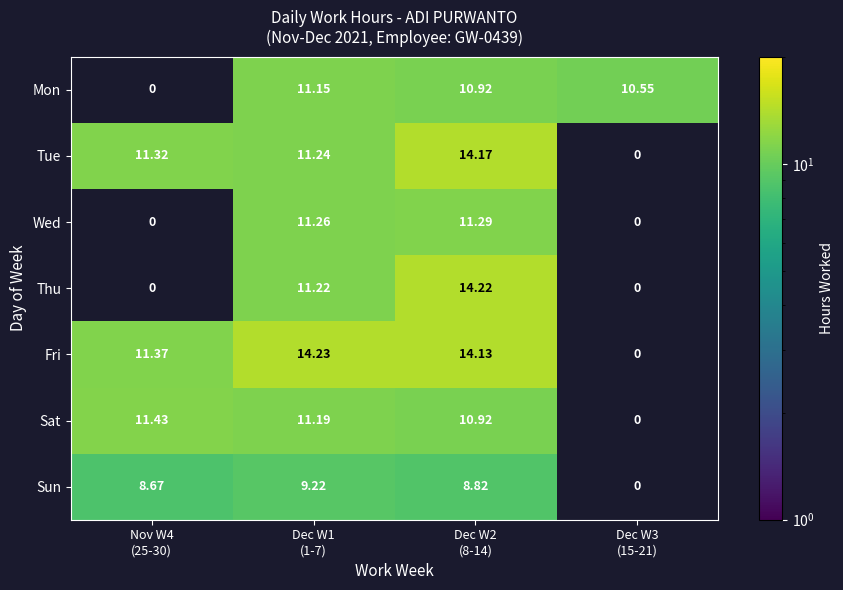

The value of Wed at Dec W1 (1-7) is 11.3. True or false?

True